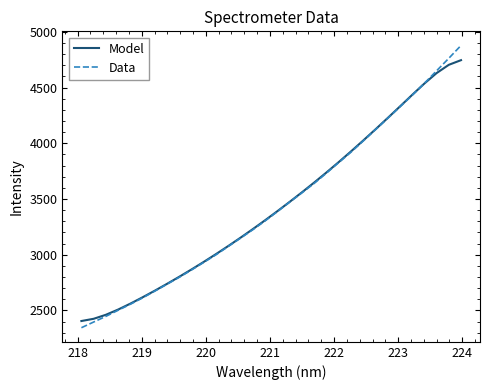

What is the maximum value for Data?

4878.4